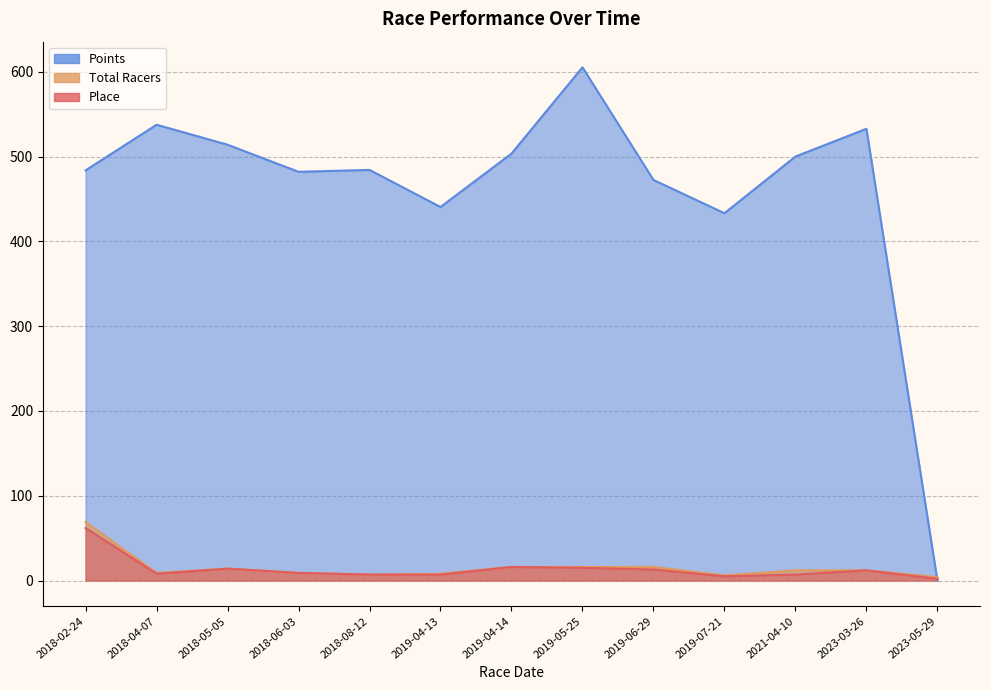

Reading right to left, extract all data points from this chart.

Place: 2023-05-29=2.0	2023-03-26=12.0	2021-04-10=7.0	2019-07-21=5.0	2019-06-29=13.0	2019-05-25=15.0	2019-04-14=16.0	2019-04-13=7.0	2018-08-12=7.0	2018-06-03=9.0	2018-05-05=14.0	2018-04-07=8.0	2018-02-24=62.0
Total Racers: 2023-05-29=4.0	2023-03-26=12.0	2021-04-10=12.0	2019-07-21=6.0	2019-06-29=16.0	2019-05-25=16.0	2019-04-14=16.0	2019-04-13=8.0	2018-08-12=7.0	2018-06-03=9.0	2018-05-05=14.0	2018-04-07=9.0	2018-02-24=69.0
Points: 2023-05-29=0.0	2023-03-26=532.8	2021-04-10=500.0	2019-07-21=433.2	2019-06-29=472.4	2019-05-25=605.2	2019-04-14=503.5	2019-04-13=440.5	2018-08-12=484.2	2018-06-03=482.0	2018-05-05=514.0	2018-04-07=537.5	2018-02-24=483.7